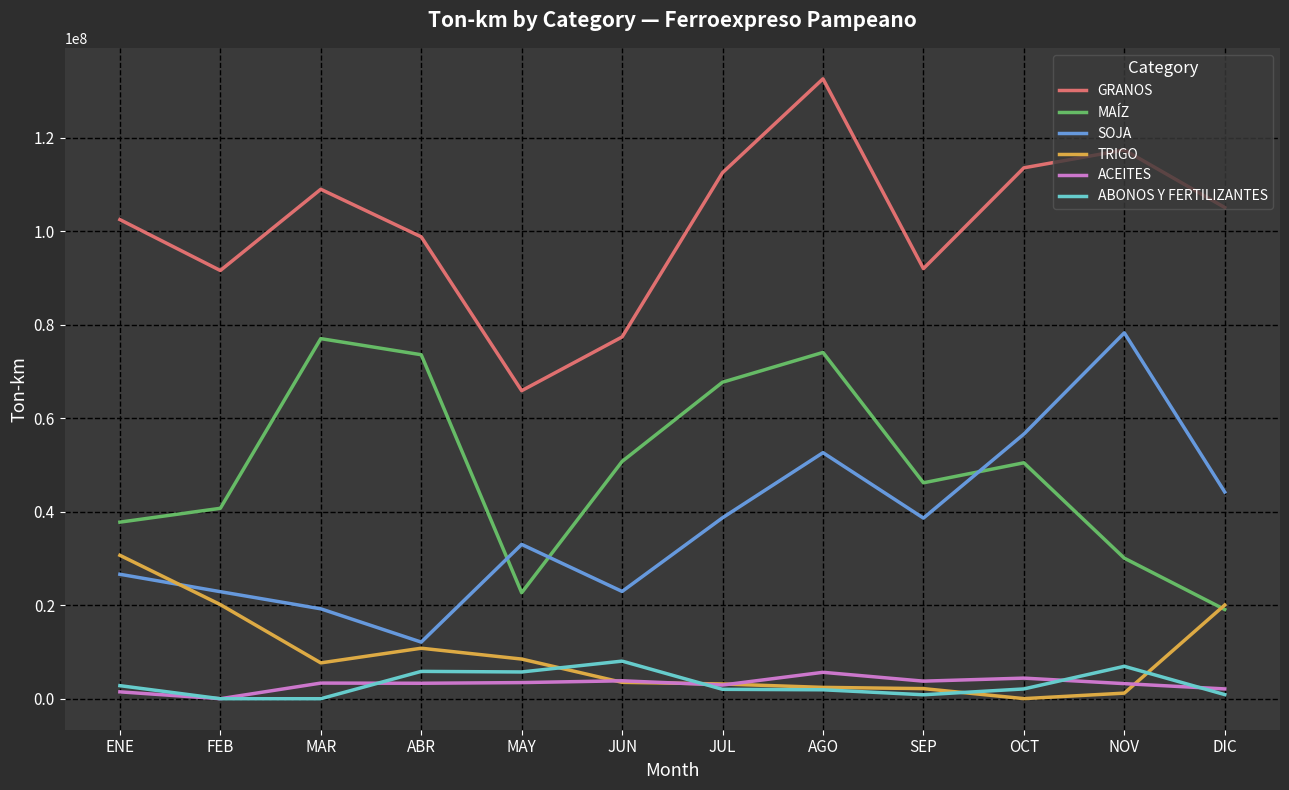

At which category is the sum across all series the highest?

AGO